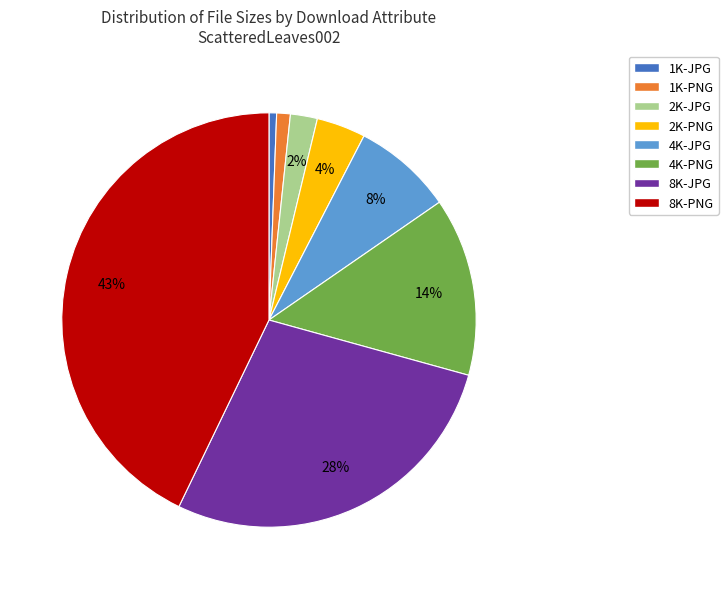

To the nearest percent, what portion does 1K-PNG represent?

1%